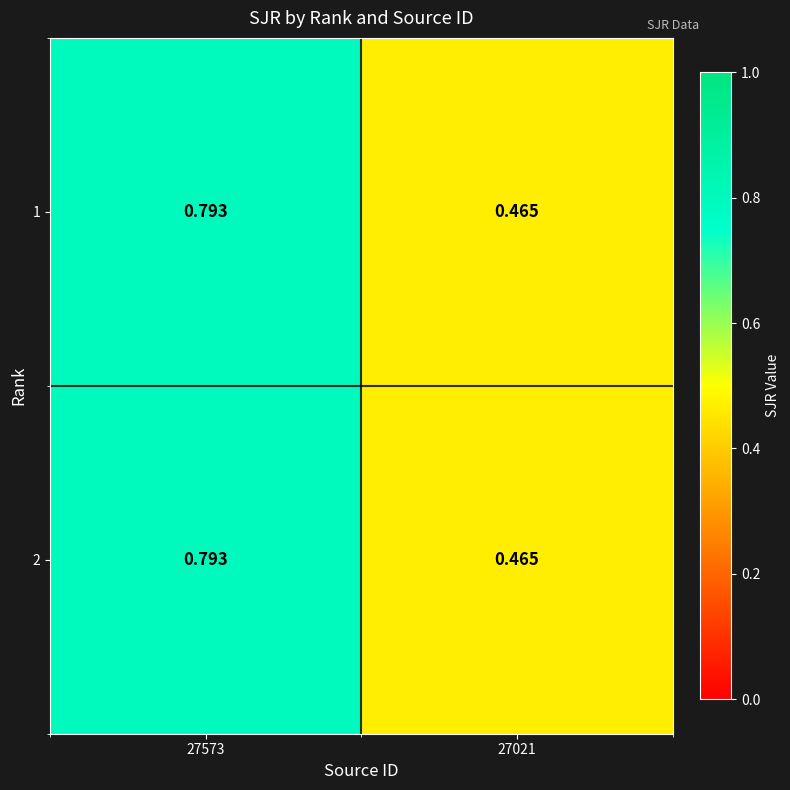

Is the value of 1 at 27573 greater than the value of 2 at 27021?

Yes